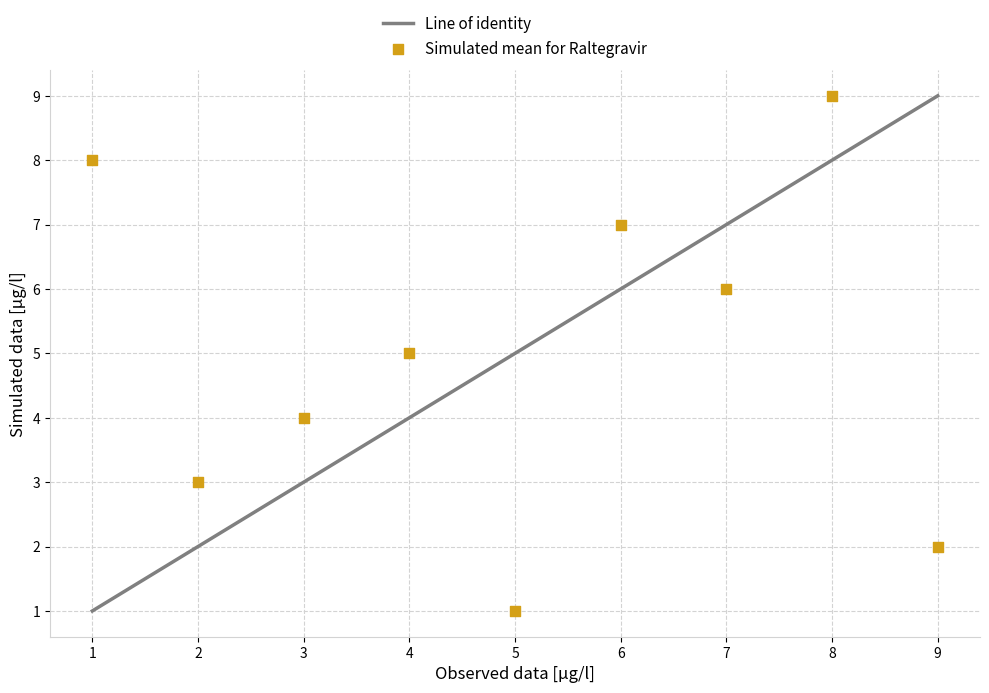

What is the average Y value?

5